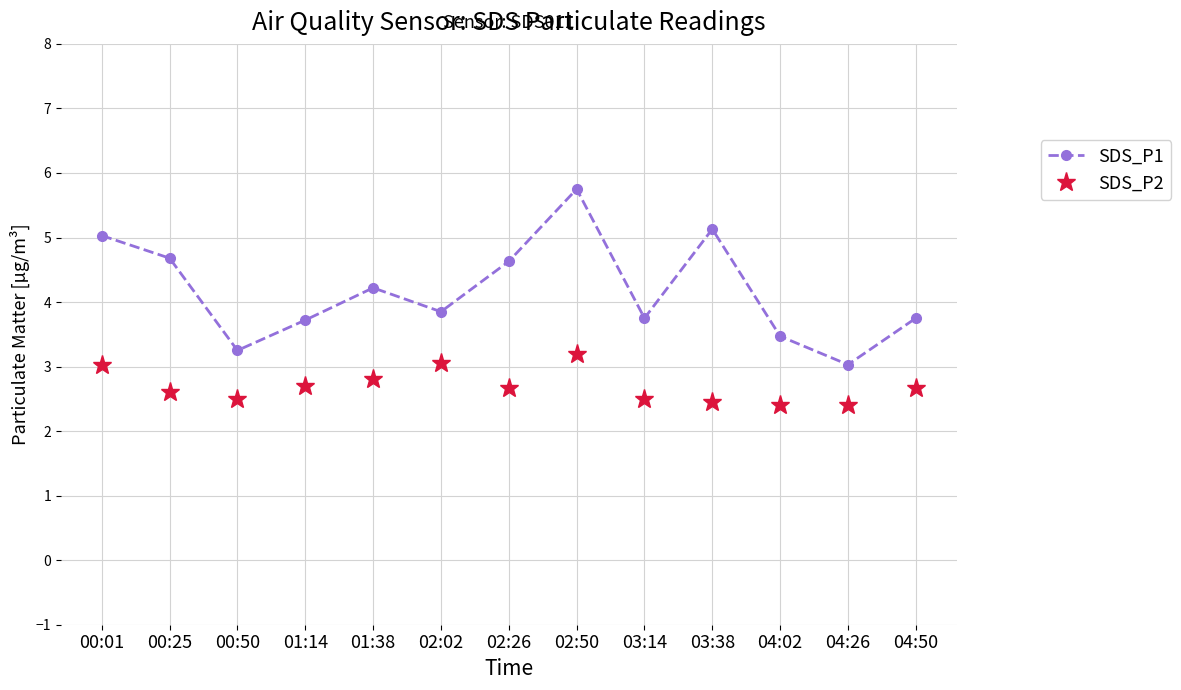

What is the average value of the SDS_P2 series?

2.7